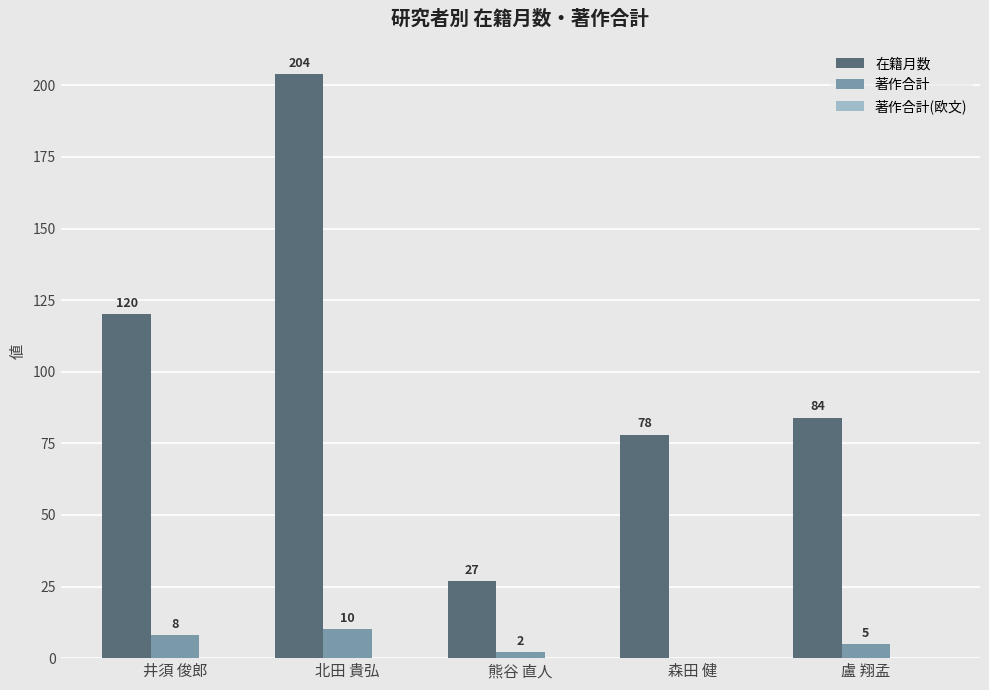

How many data points does each series have?

5